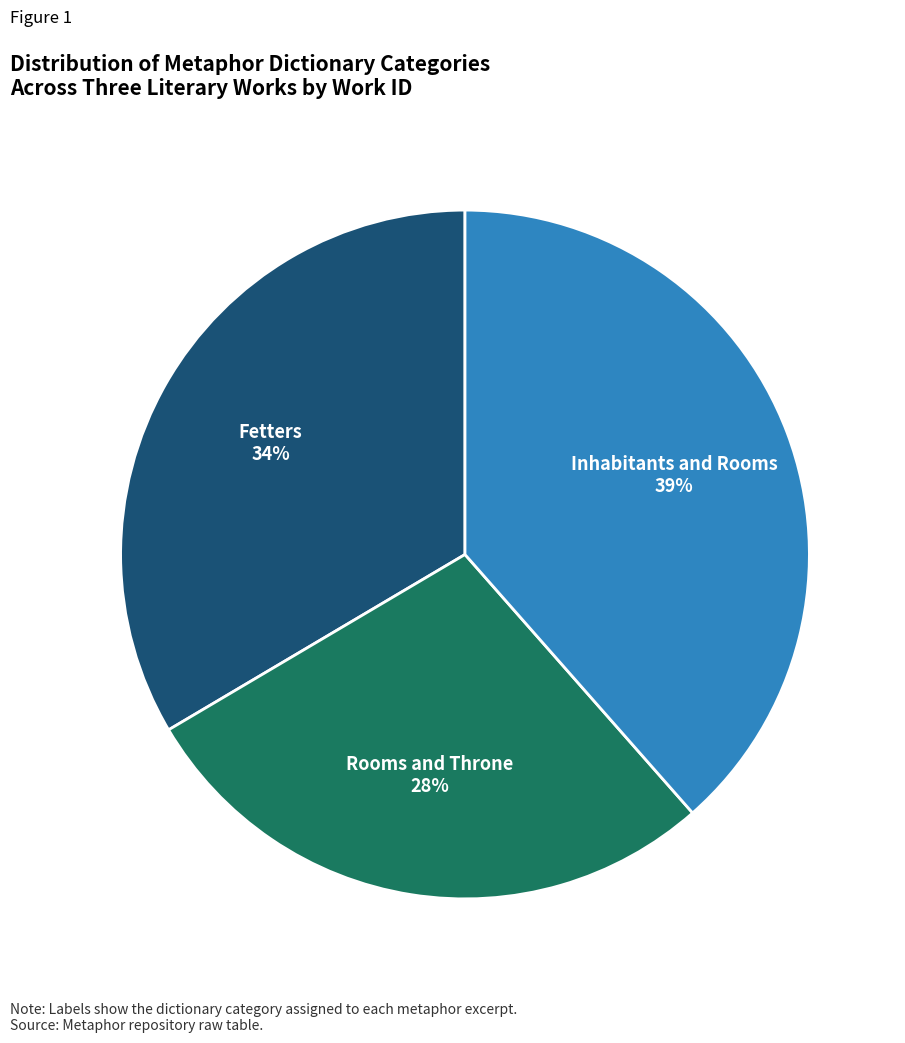

Between Rooms and Throne and Fetters, which is larger?

Fetters